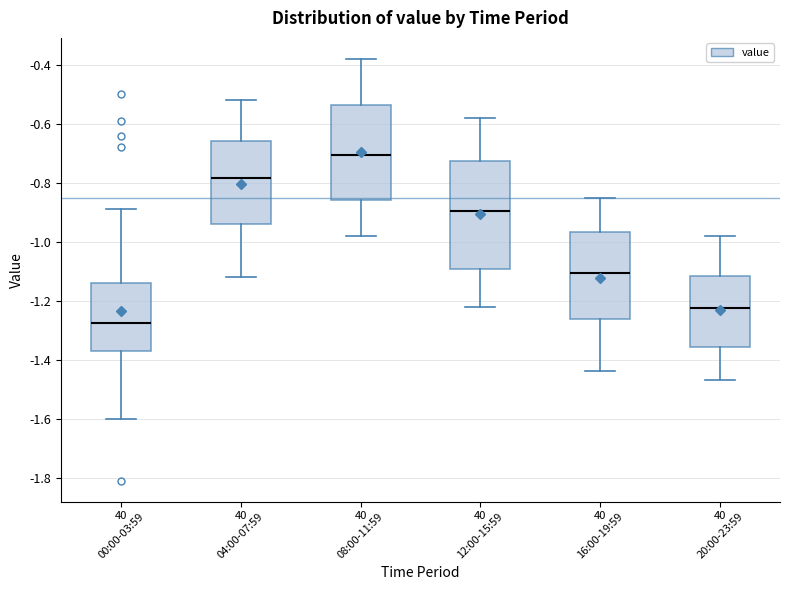

Reading left to right, read every box against the y-axis: the position of its median line, the range the box covers, and the ends of its whiskers. The values are not printed on the chart, so give them approximately, as read against the axis.

00:00-03:59: median -1.28, box -1.36 to -1.14, whiskers -1.60 to -0.88
04:00-07:59: median -0.78, box -0.94 to -0.66, whiskers -1.12 to -0.52
08:00-11:59: median -0.70, box -0.86 to -0.54, whiskers -0.98 to -0.38
12:00-15:59: median -0.90, box -1.10 to -0.72, whiskers -1.22 to -0.58
16:00-19:59: median -1.10, box -1.26 to -0.96, whiskers -1.44 to -0.84
20:00-23:59: median -1.22, box -1.36 to -1.12, whiskers -1.46 to -0.98